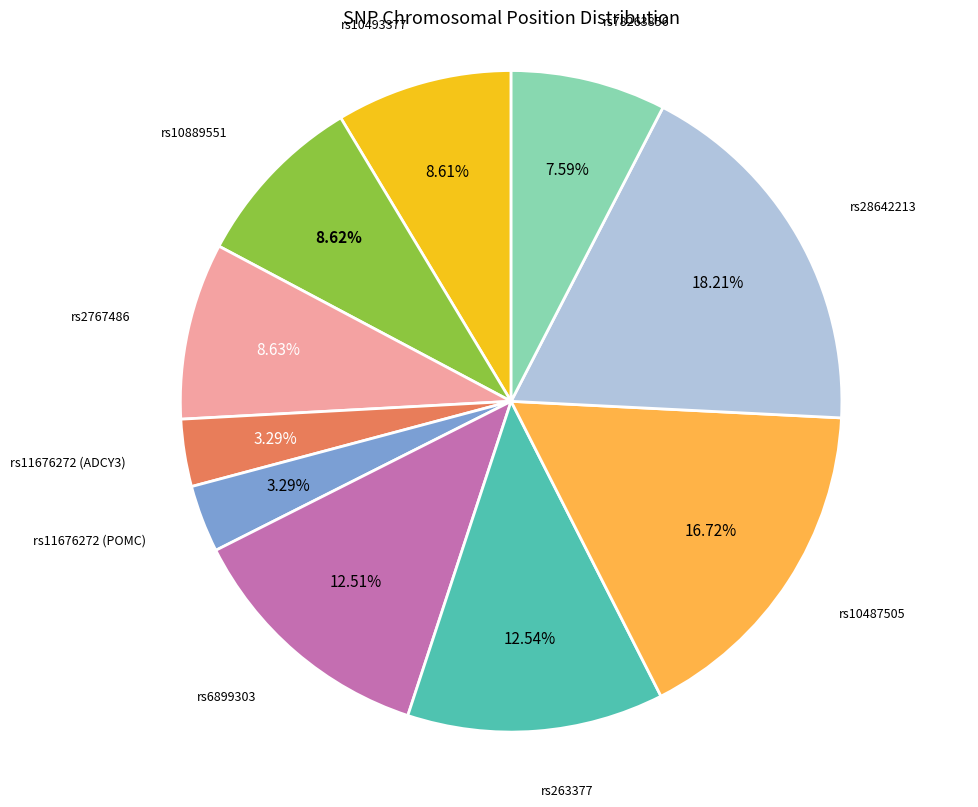

Is there a majority slice in this chart?

No